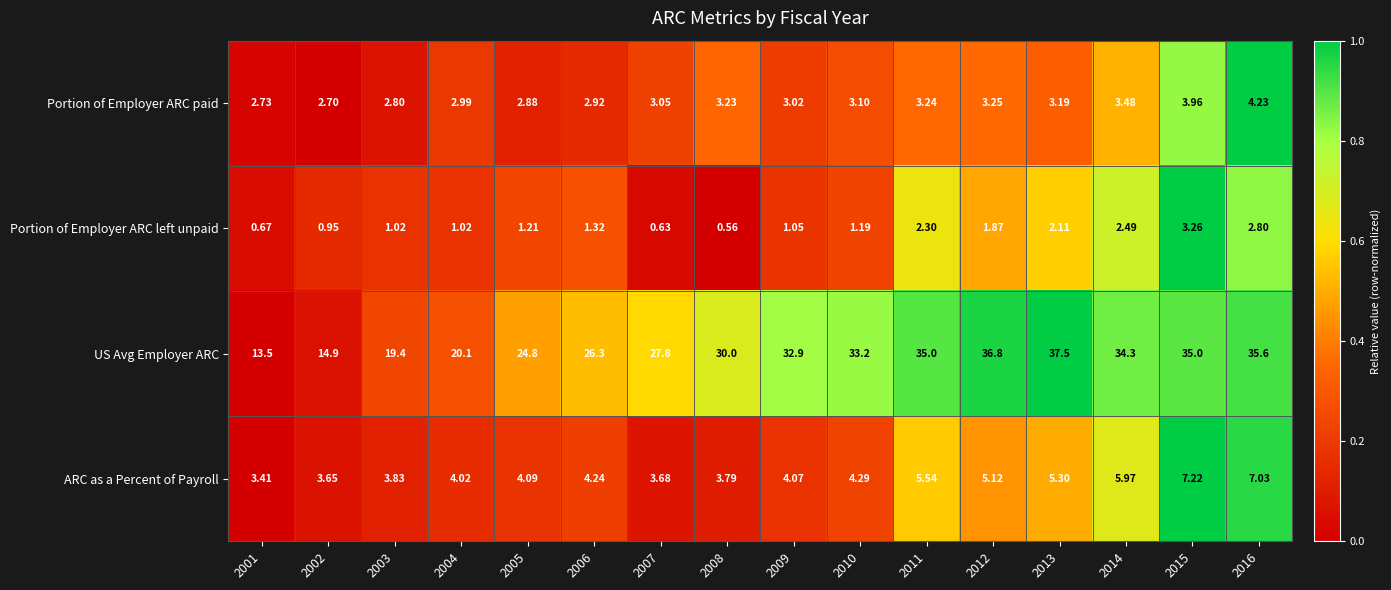

How many categories are shown in the chart?

16